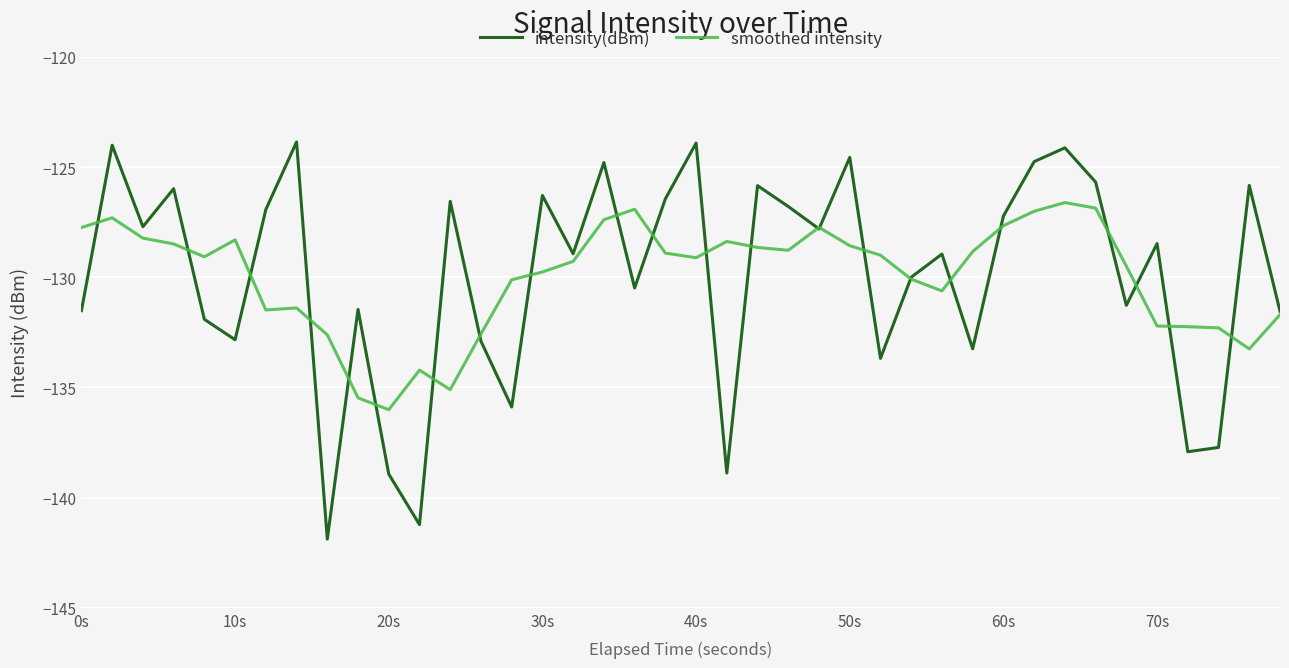

Which series has the largest range (max minus min)?

intensity(dBm)